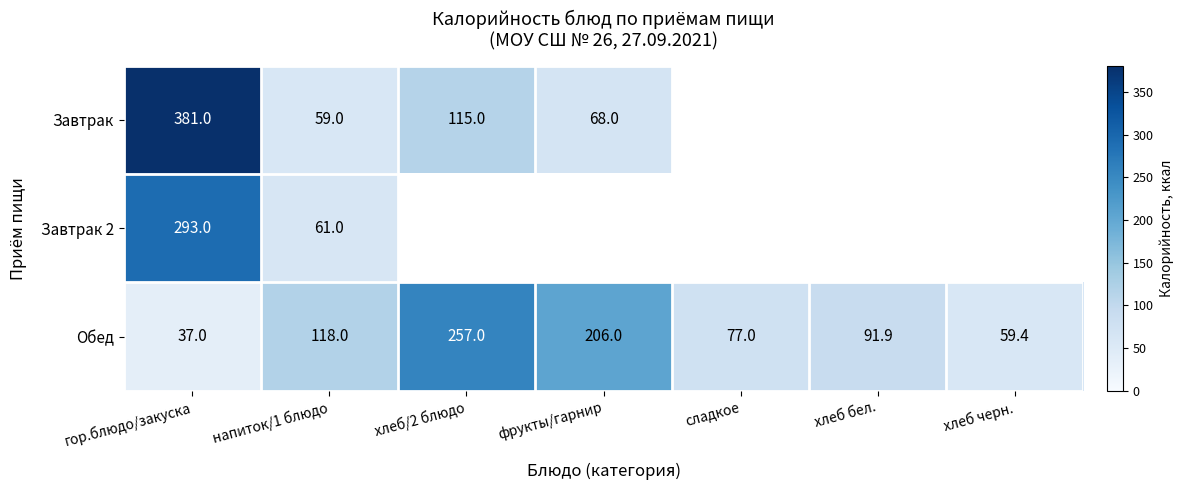

What is the difference between the highest and lowest values at гор.блюдо/закуска?

344.0